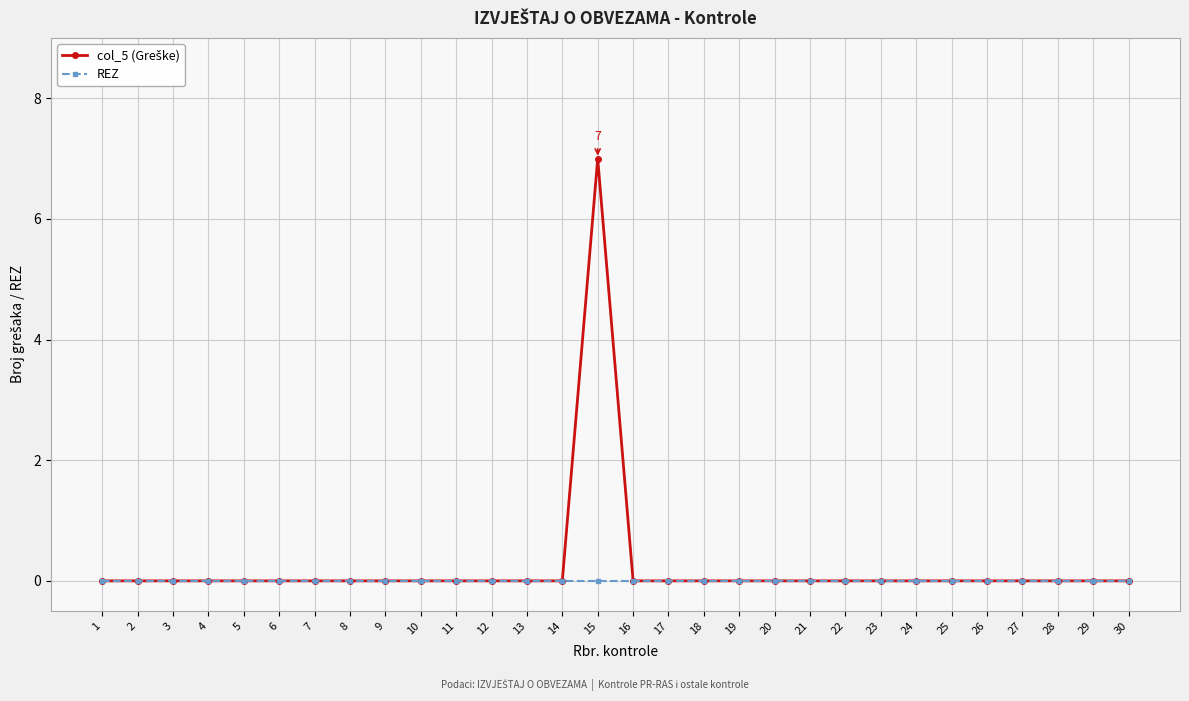

At how many categories does at least one series exceed 5?

1